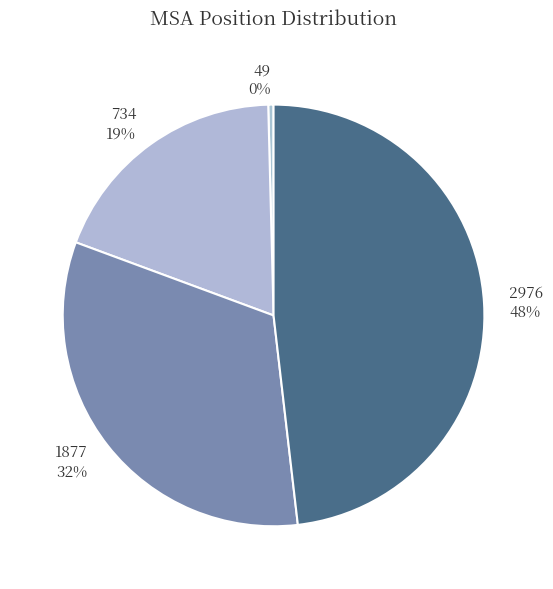

Count the number of slices in the pie.

4